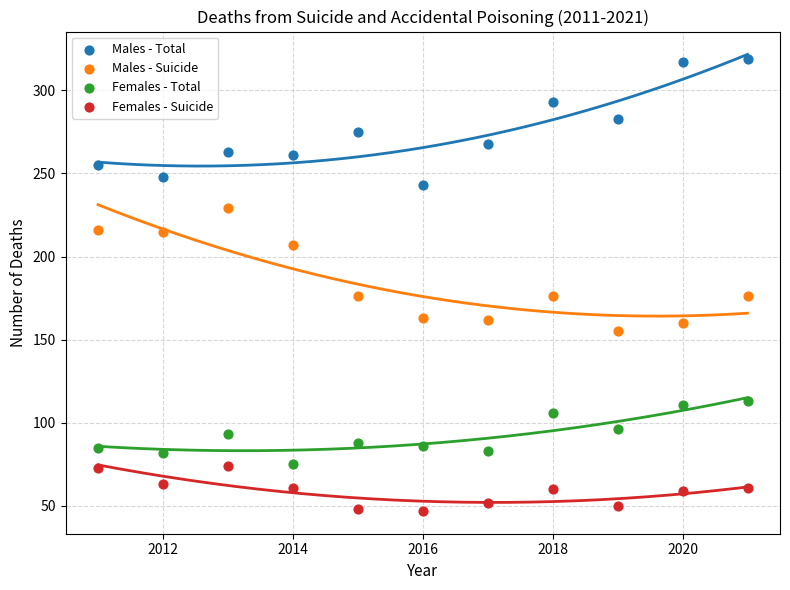

Which series contains the lowest Y value?

Females - Suicide